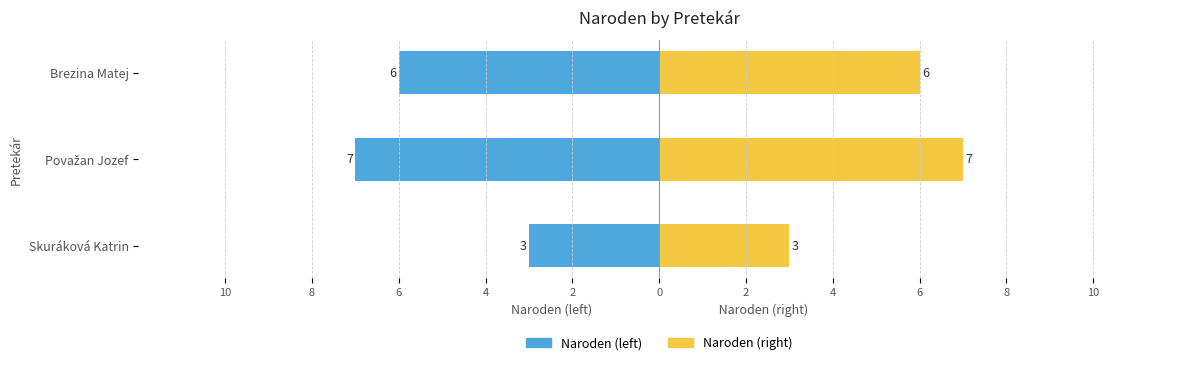

What are all the series names shown in the legend?

Naroden (left), Naroden (right)